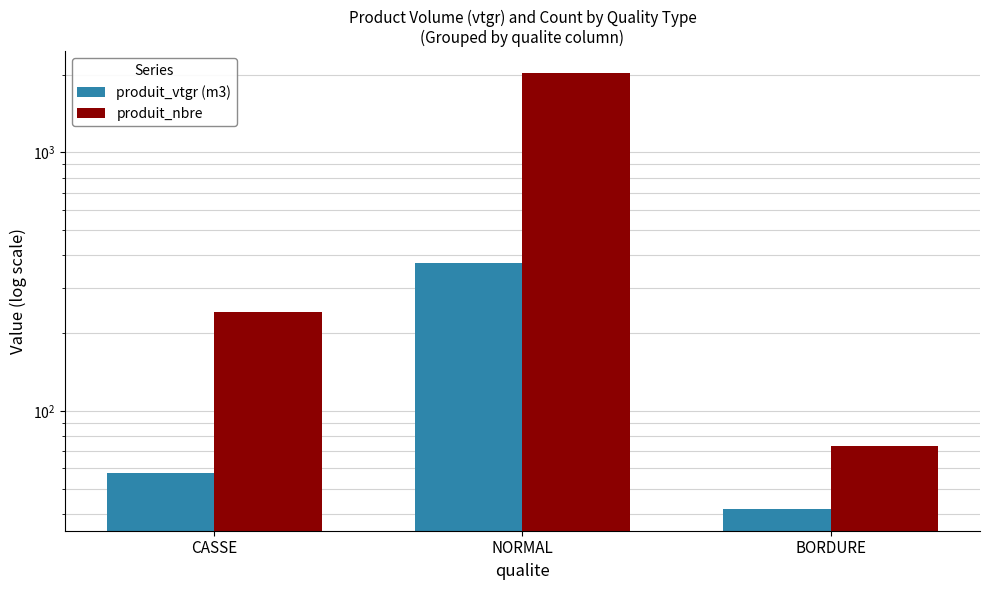

What value does the produit_nbre series have at BORDURE?

73.0